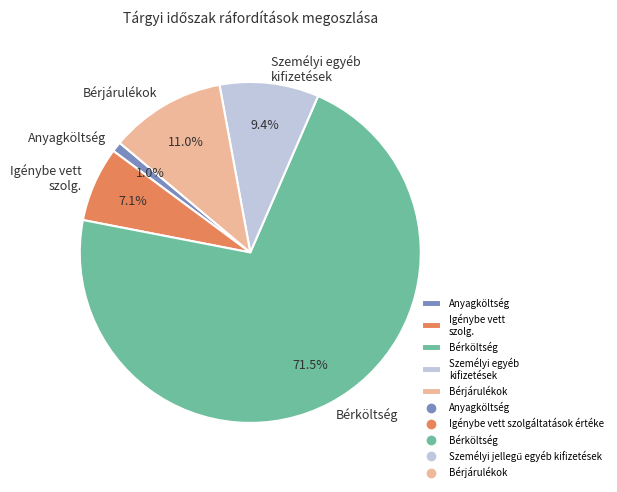

What portion of the pie excludes Személyi egyéb kifizetések?

90.6%